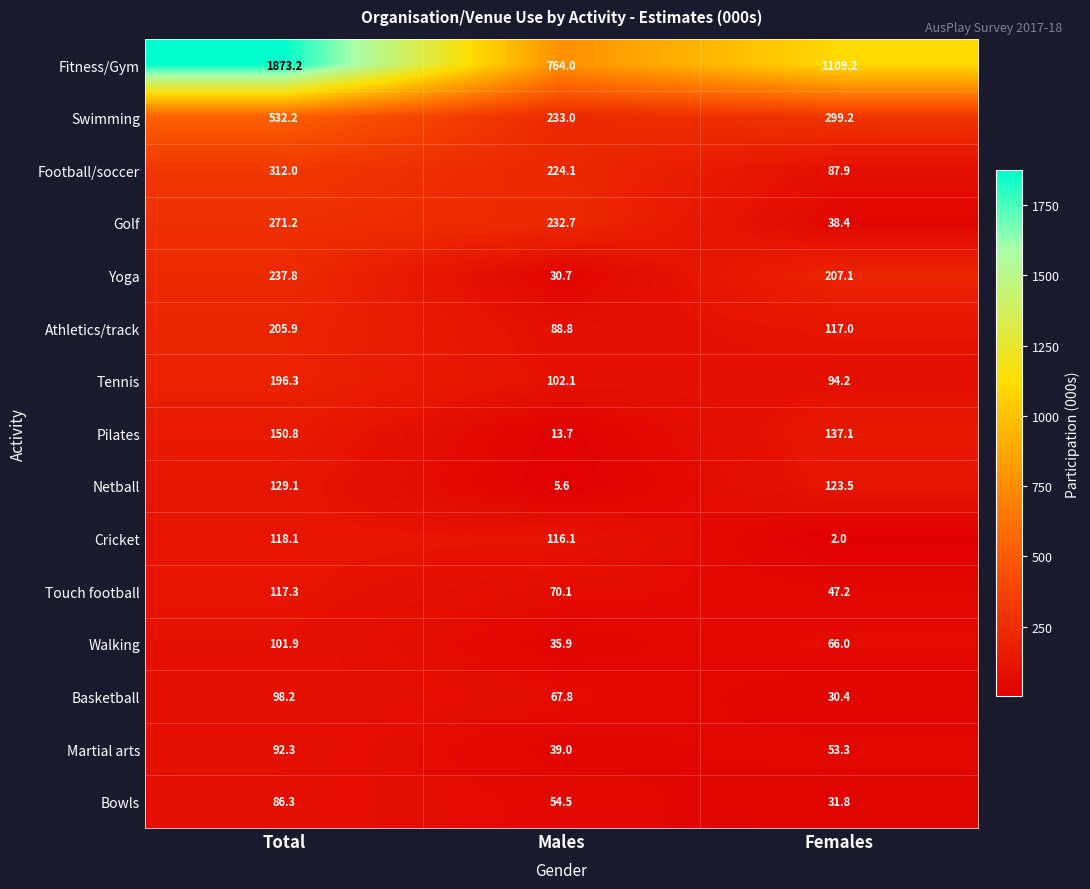

Which series changed the most between Males and Females?

Fitness/Gym